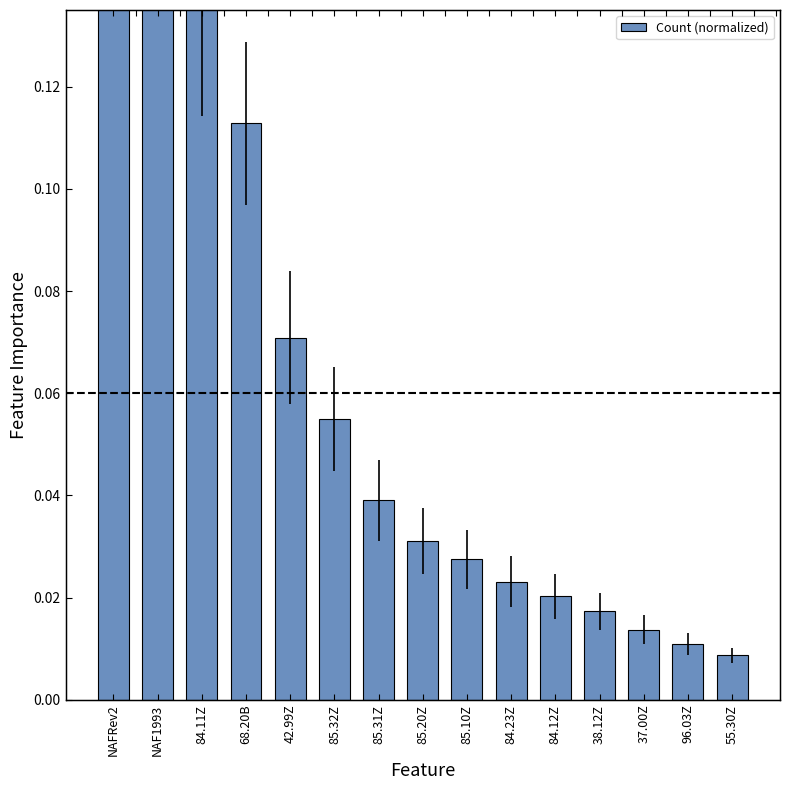

Reading right to left, extract all data points from this chart.

55.30Z=0.0	96.03Z=0.0	37.00Z=0.0	38.12Z=0.0	84.12Z=0.0	84.23Z=0.0	85.10Z=0.0	85.20Z=0.0	85.31Z=0.0	85.32Z=0.1	42.99Z=0.1	68.20B=0.1	84.11Z=0.1	NAF1993=0.2	NAFRev2=0.2